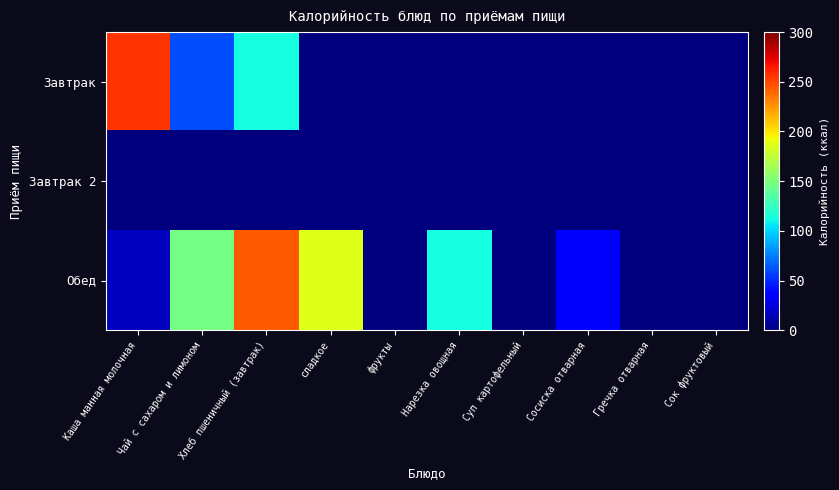

List the series in order of their peak value, lowest first.

Завтрак 2, Обед, Завтрак